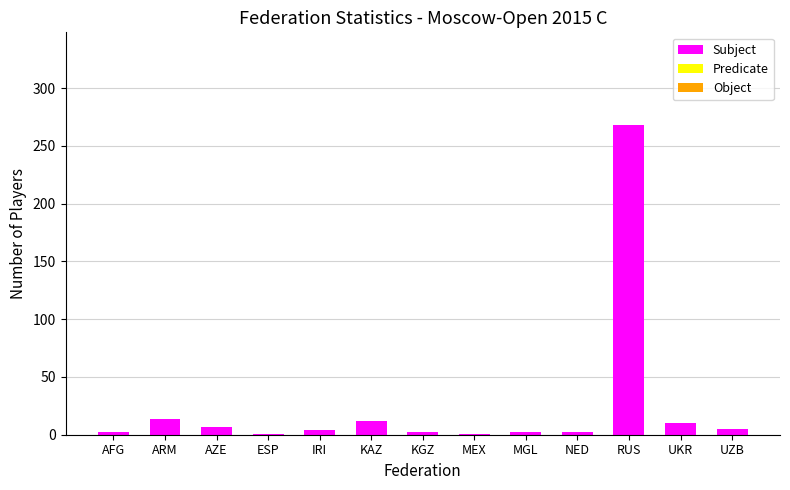

Between KAZ and ESP, which is larger?

KAZ